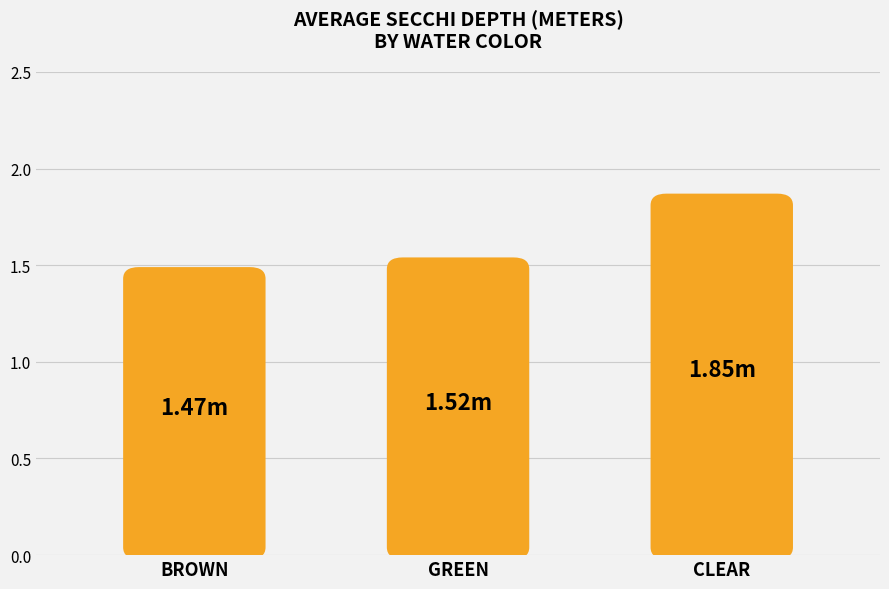

Reading left to right, list all the values displayed in this chart.

BROWN=1.5	GREEN=1.5	CLEAR=1.9